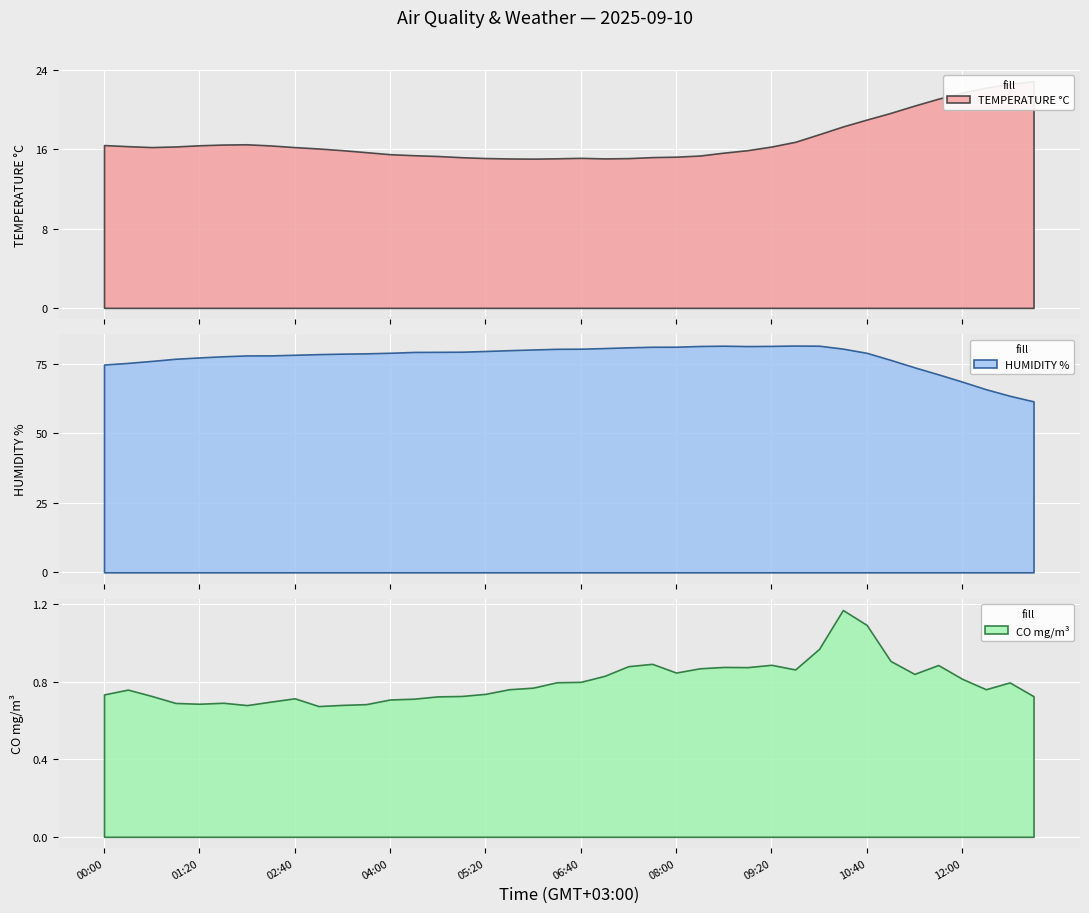

What are all the series names shown in the legend?

TEMPERATURE °C, HUMIDITY %, CO mg/m³